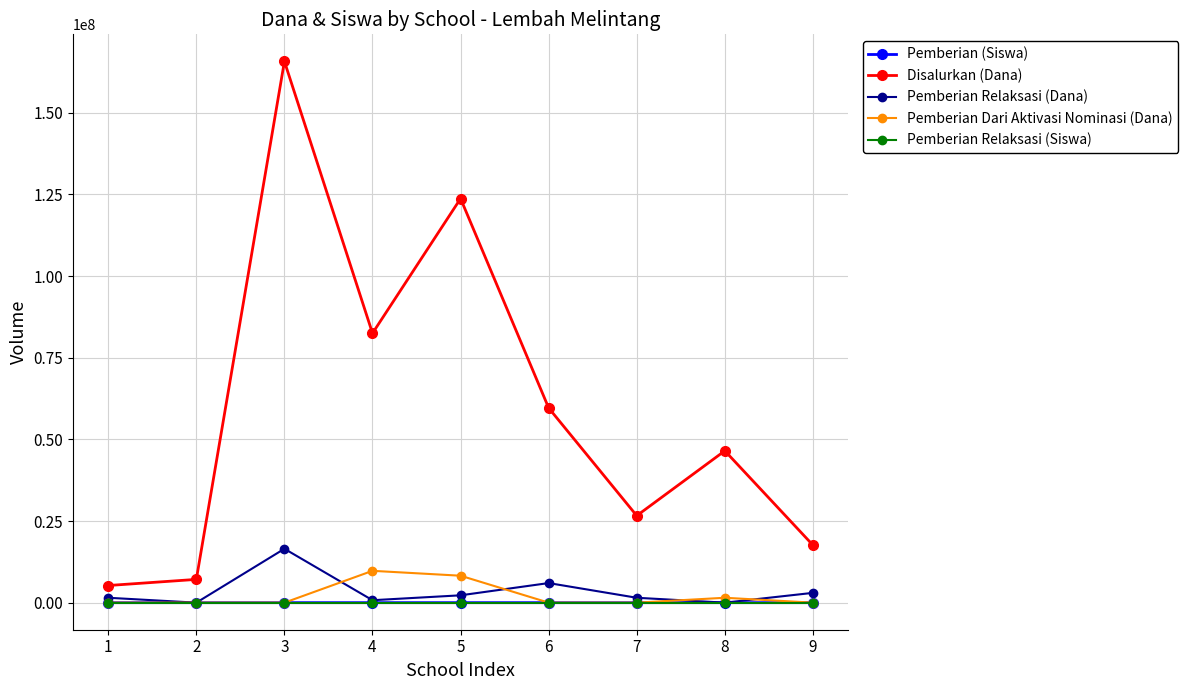

How many data points in Disalurkan (Dana) are less than 46500000?

4